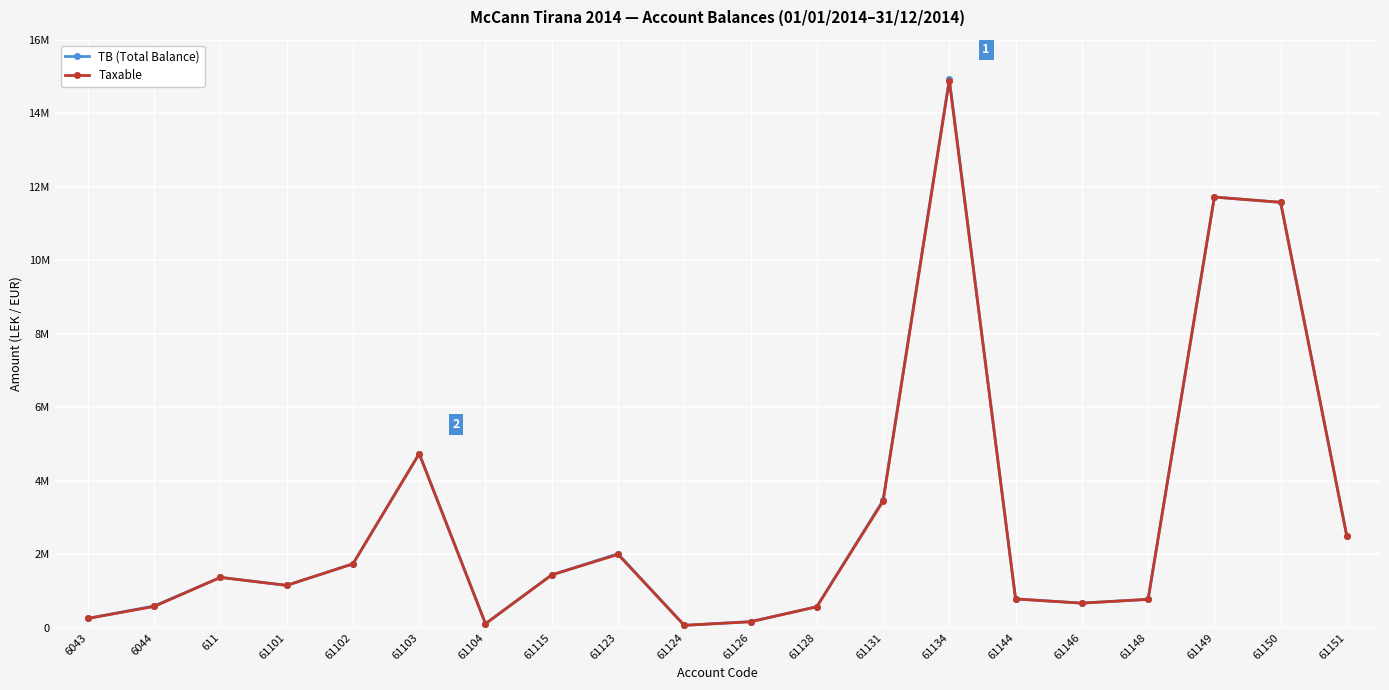

Does the chart have visible grid lines?

Yes